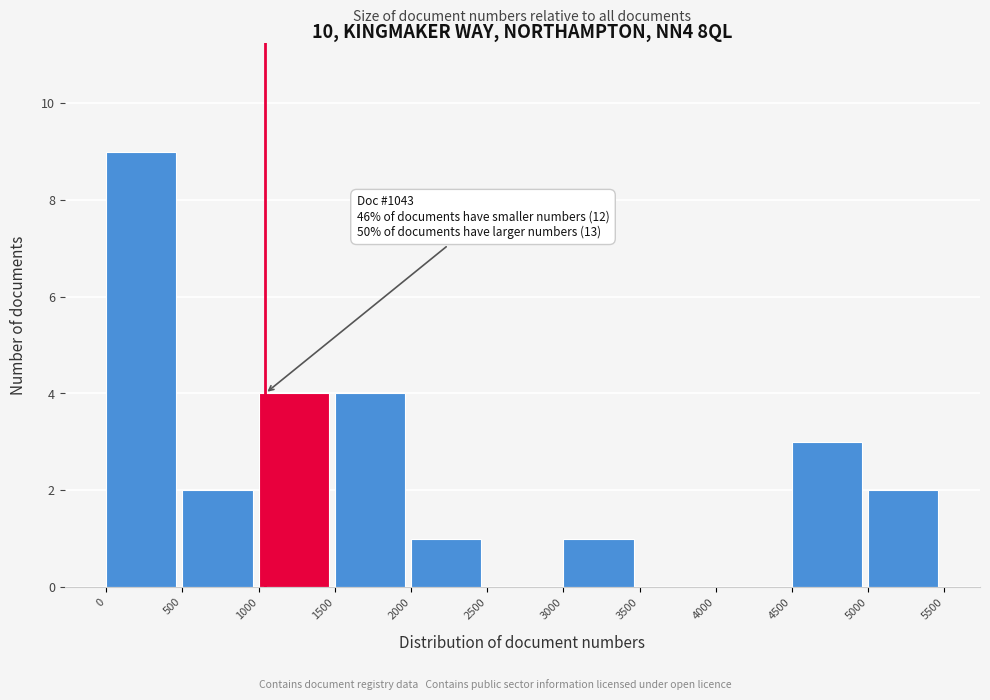

Over which range of the x-axis is the bar tallest?

0 to 500